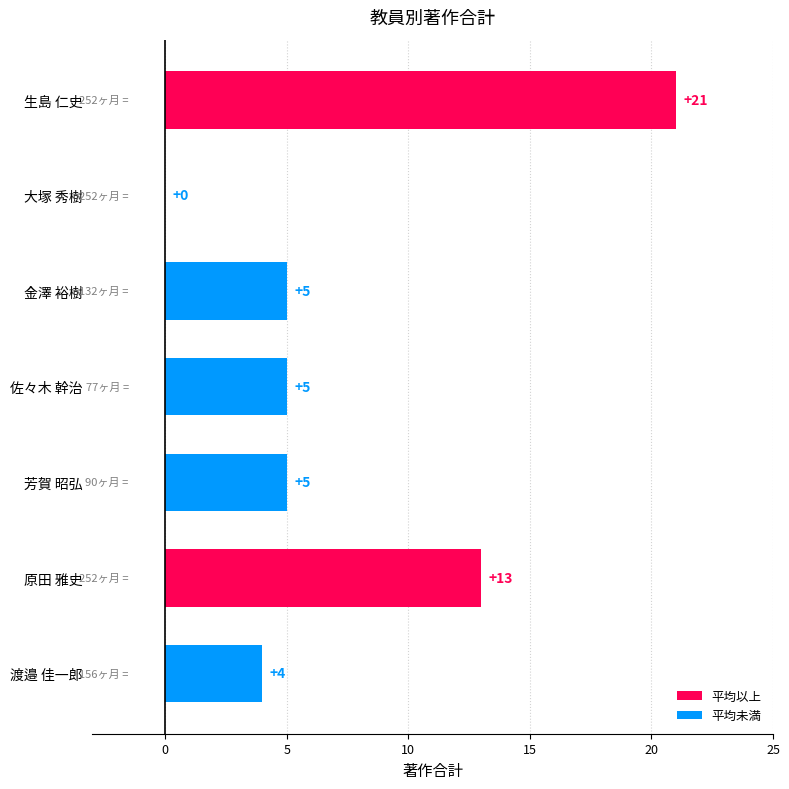

Reading top to bottom, extract all data points from this chart.

生島 仁史=21	大塚 秀樹=0	金澤 裕樹=5	佐々木 幹治=5	芳賀 昭弘=5	原田 雅史=13	渡邉 佳一郎=4